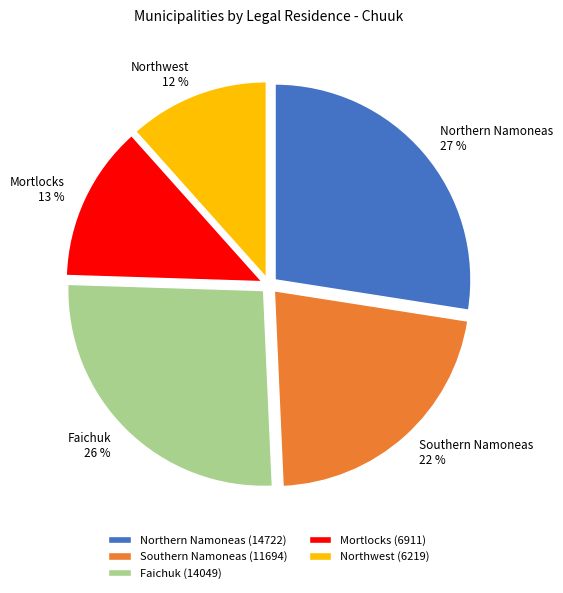

How many slices are in this pie chart?

5